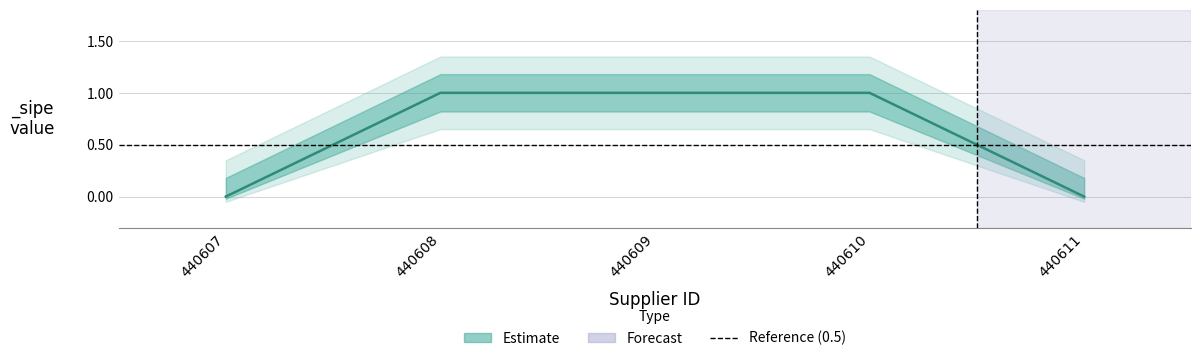

Count the values in the range 0 to 1.

5